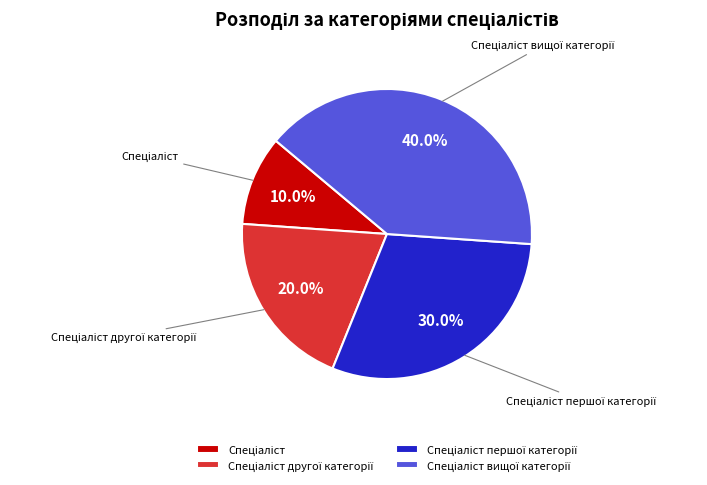

To the nearest percent, what is the difference between the largest and smallest slice percentages?

30%